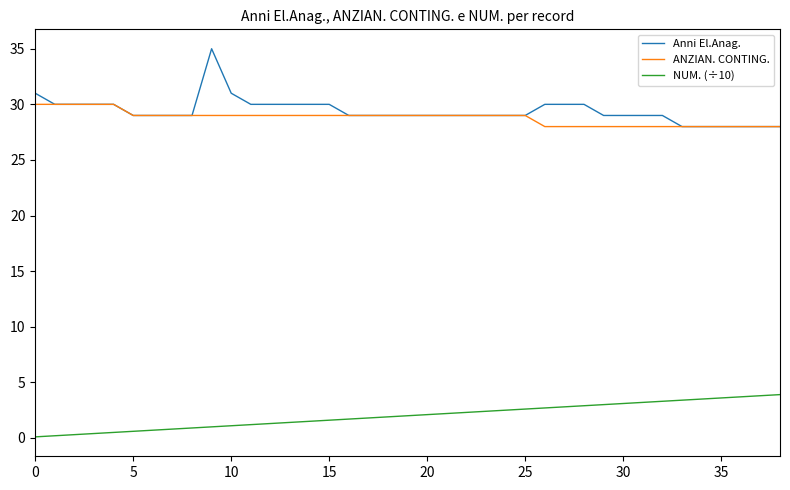

Rank the series by their maximum value, from lowest to highest.

NUM. (÷10), ANZIAN. CONTING., Anni El.Anag.